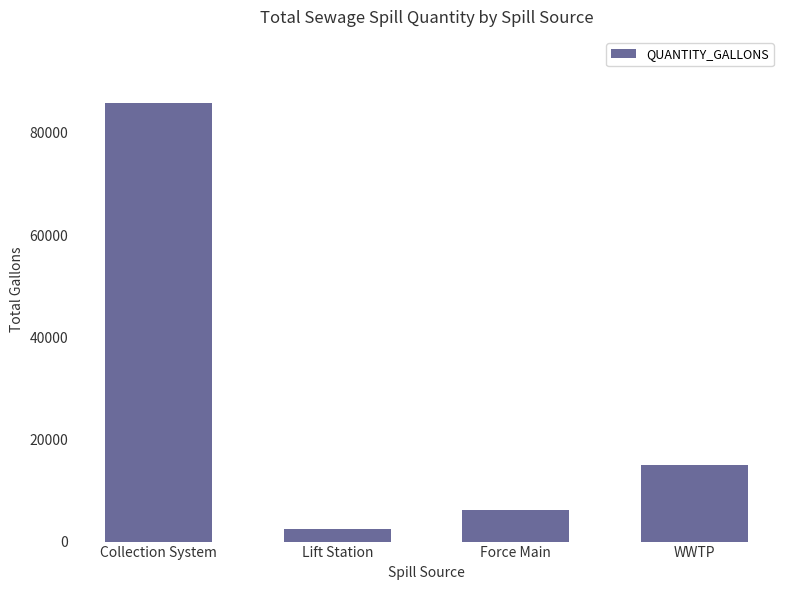

What position from the right is Collection System?

4